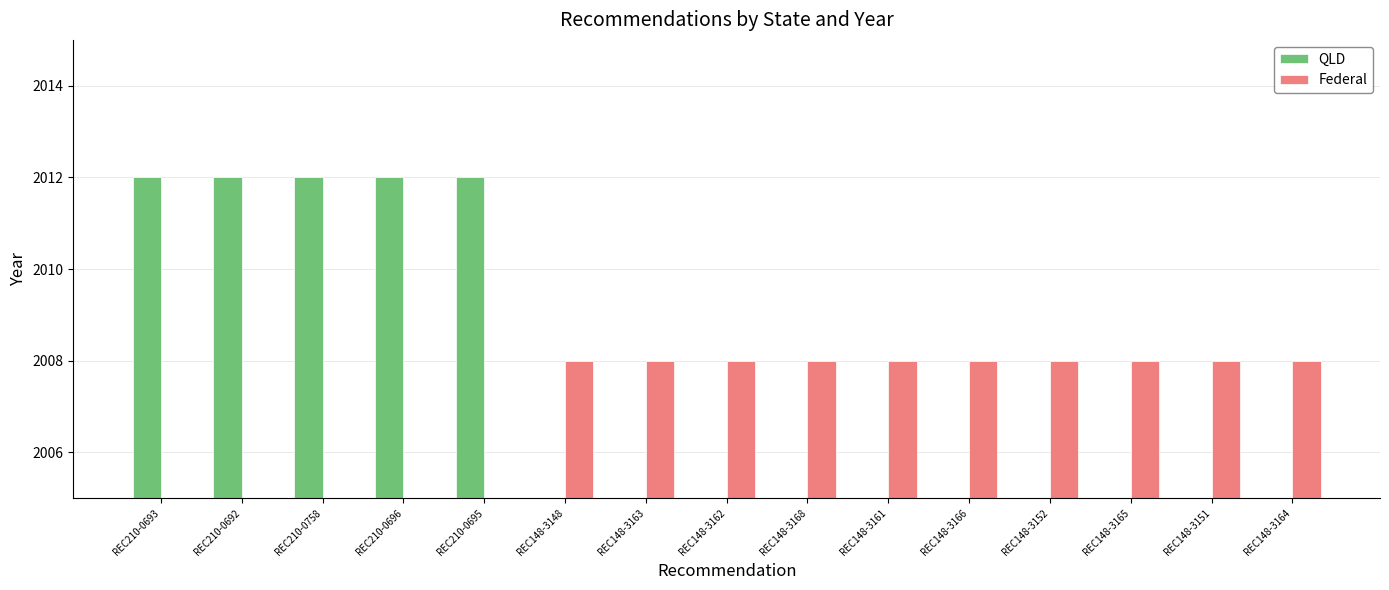

List the labels in order of Federal value, smallest first.

REC210-0693, REC210-0692, REC210-0758, REC210-0696, REC210-0695, REC148-3148, REC148-3163, REC148-3162, REC148-3168, REC148-3161, REC148-3166, REC148-3152, REC148-3165, REC148-3151, REC148-3164